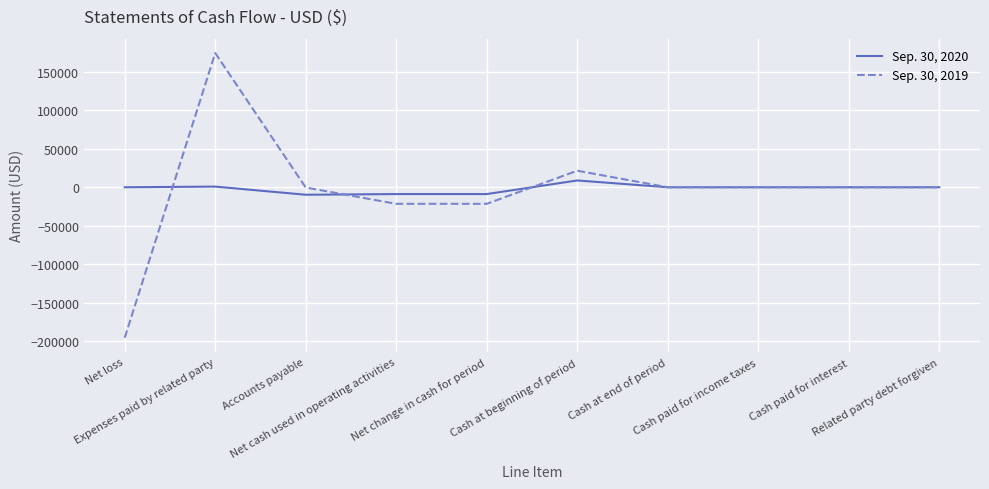

The value of Sep. 30, 2020 at Cash paid for income taxes is 0. True or false?

True